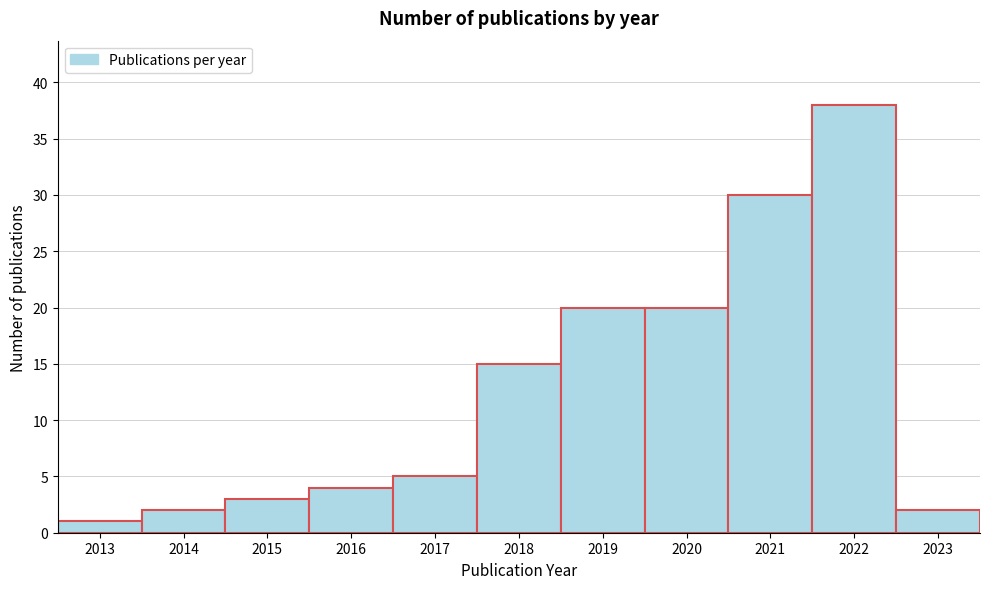

Reading right to left, list all the values displayed in this chart.

2023=2	2022=38	2021=30	2020=20	2019=20	2018=15	2017=5	2016=4	2015=3	2014=2	2013=1